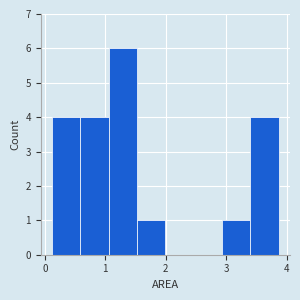

What is the height of the bar covering 1.1 to 1.5 on the x-axis? Neither the bar edges nor the heights are printed on the chart, so give them approximately, as read against the axes.

6